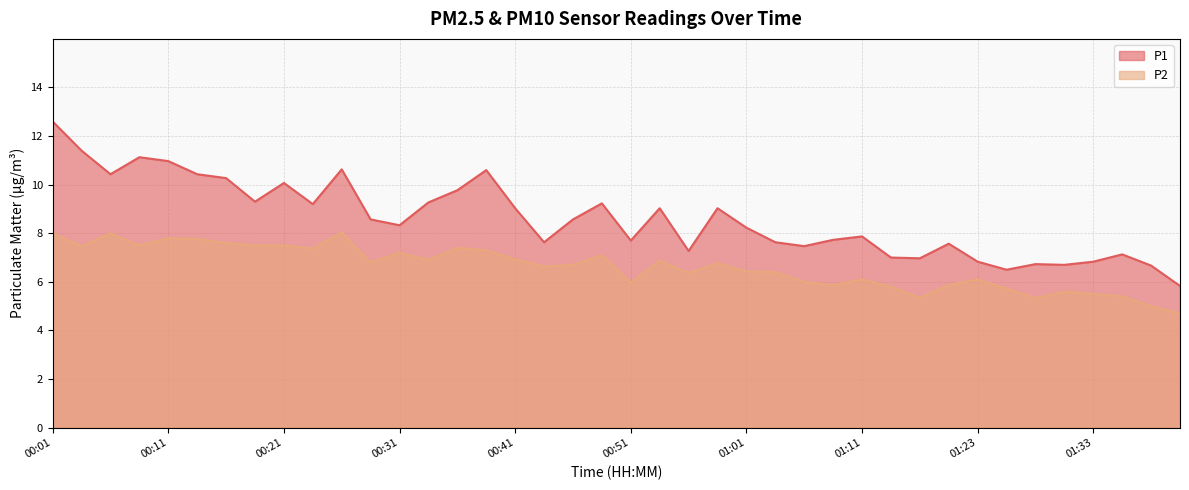

Reading right to left, extract all data points from this chart.

P1: 01:41=5.8	01:38=6.7	01:36=7.1	01:33=6.8	01:31=6.7	01:28=6.7	01:26=6.5	01:23=6.8	01:21=7.6	01:18=7.0	01:13=7.0	01:11=7.9	01:08=7.7	01:06=7.5	01:03=7.6	01:01=8.2	00:58=9.0	00:56=7.3	00:53=9.0	00:51=7.7	00:48=9.2	00:46=8.6	00:43=7.6	00:41=9.0	00:38=10.6	00:36=9.8	00:33=9.3	00:31=8.3	00:28=8.6	00:26=10.6	00:23=9.2	00:21=10.1	00:18=9.3	00:16=10.3	00:13=10.4	00:11=11.0	00:08=11.1	00:06=10.4	00:03=11.4	00:01=12.6
P2: 01:41=4.7	01:38=5.0	01:36=5.4	01:33=5.5	01:31=5.6	01:28=5.3	01:26=5.7	01:23=6.1	01:21=5.9	01:18=5.3	01:13=5.8	01:11=6.1	01:08=5.9	01:06=6.0	01:03=6.4	01:01=6.4	00:58=6.8	00:56=6.4	00:53=6.9	00:51=6.0	00:48=7.1	00:46=6.7	00:43=6.6	00:41=6.9	00:38=7.3	00:36=7.4	00:33=6.9	00:31=7.2	00:28=6.8	00:26=8.0	00:23=7.4	00:21=7.5	00:18=7.5	00:16=7.6	00:13=7.8	00:11=7.8	00:08=7.5	00:06=8.0	00:03=7.5	00:01=8.0